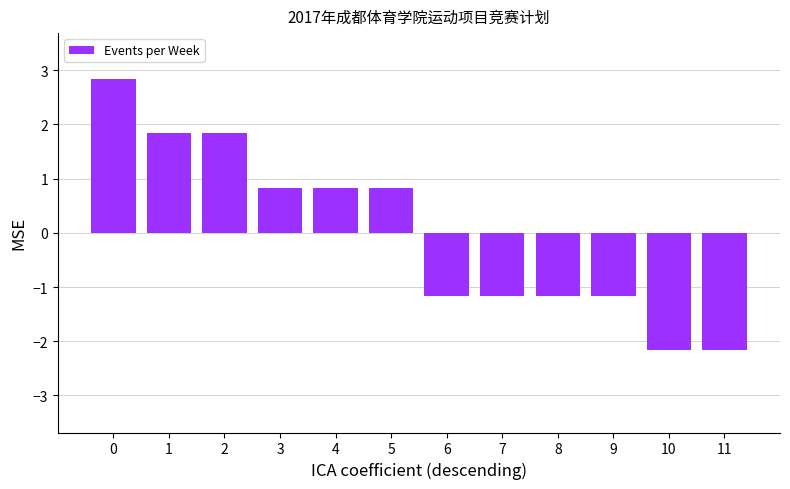

How many negative values are there?

6